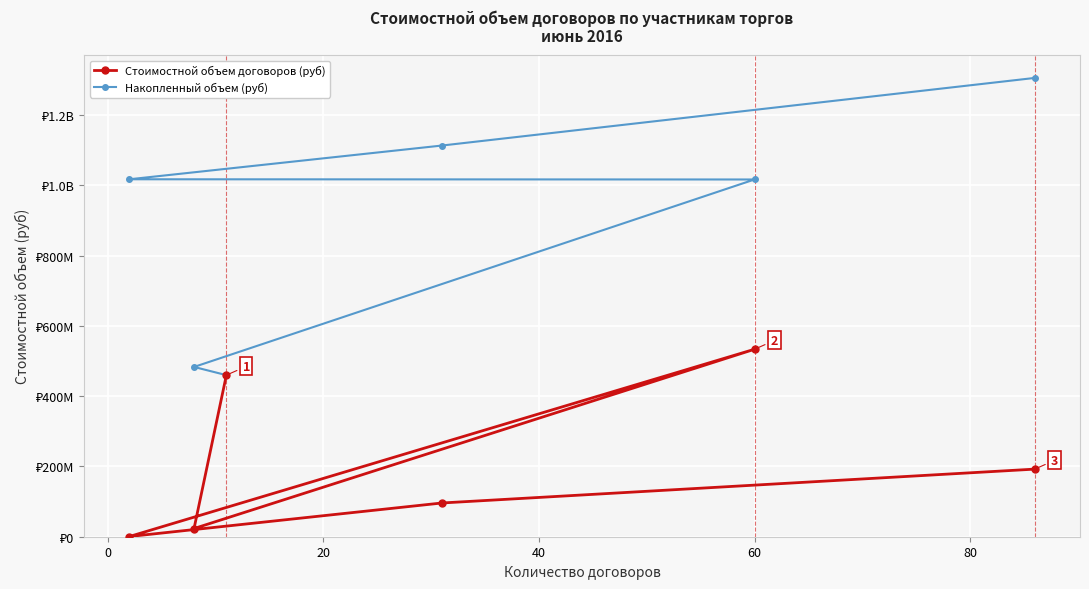

List the series in order of their peak value, lowest first.

Стоимостной объем договоров (руб), Накопленный объем (руб)